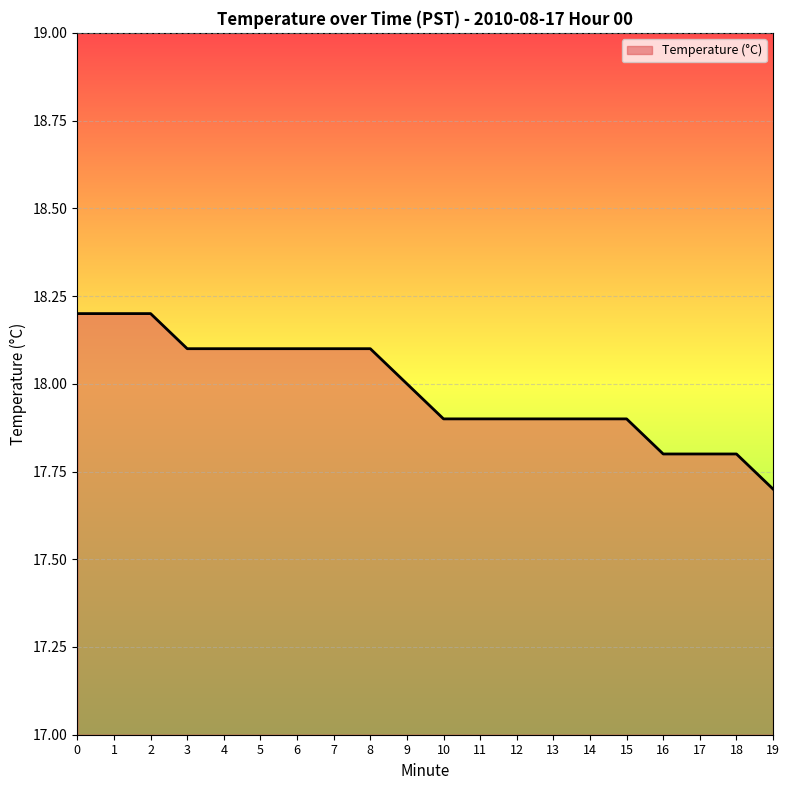

The value at 12 is 17.9. True or false?

True